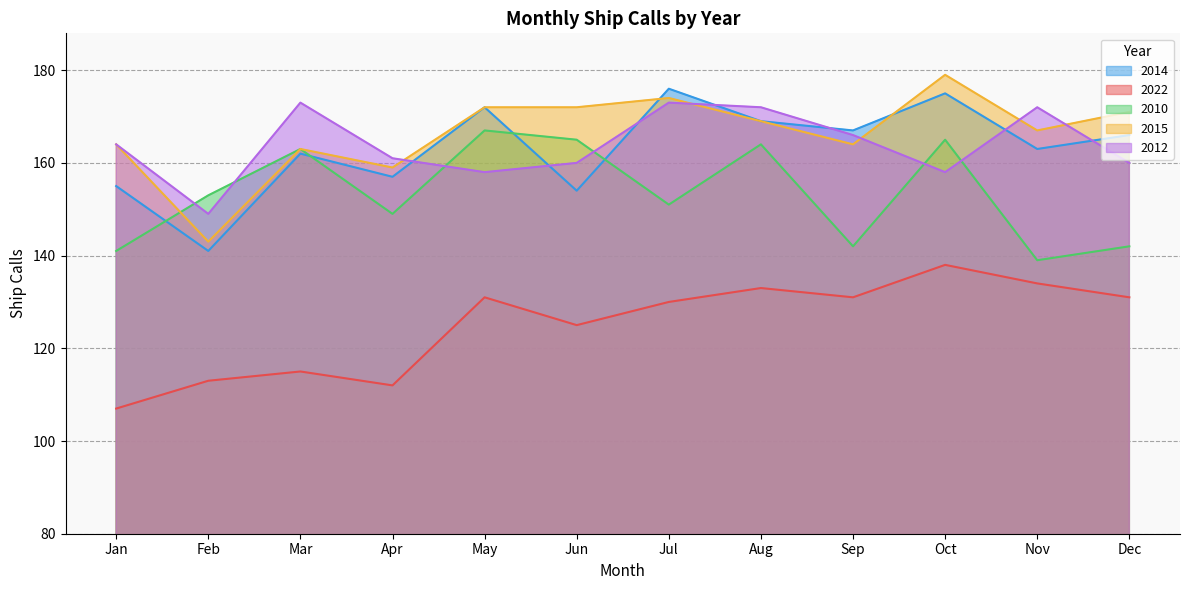

Does the chart display data point markers on the line(s)?

No